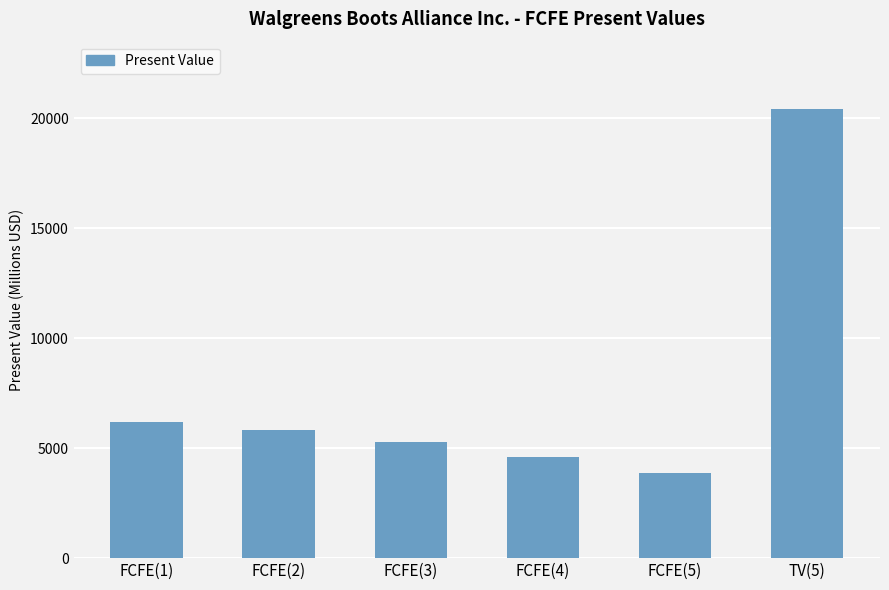

What is the value of the 5th bar from the left?

3866